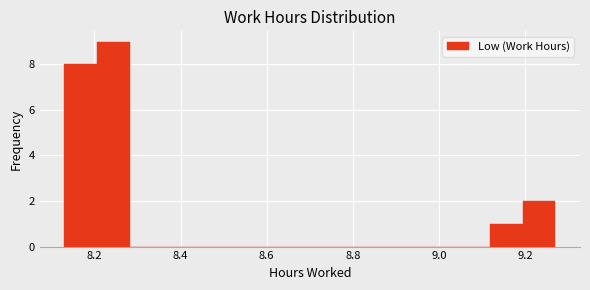

Read against the x-axis, roughly where is the centre of the tallest bar?

8.24